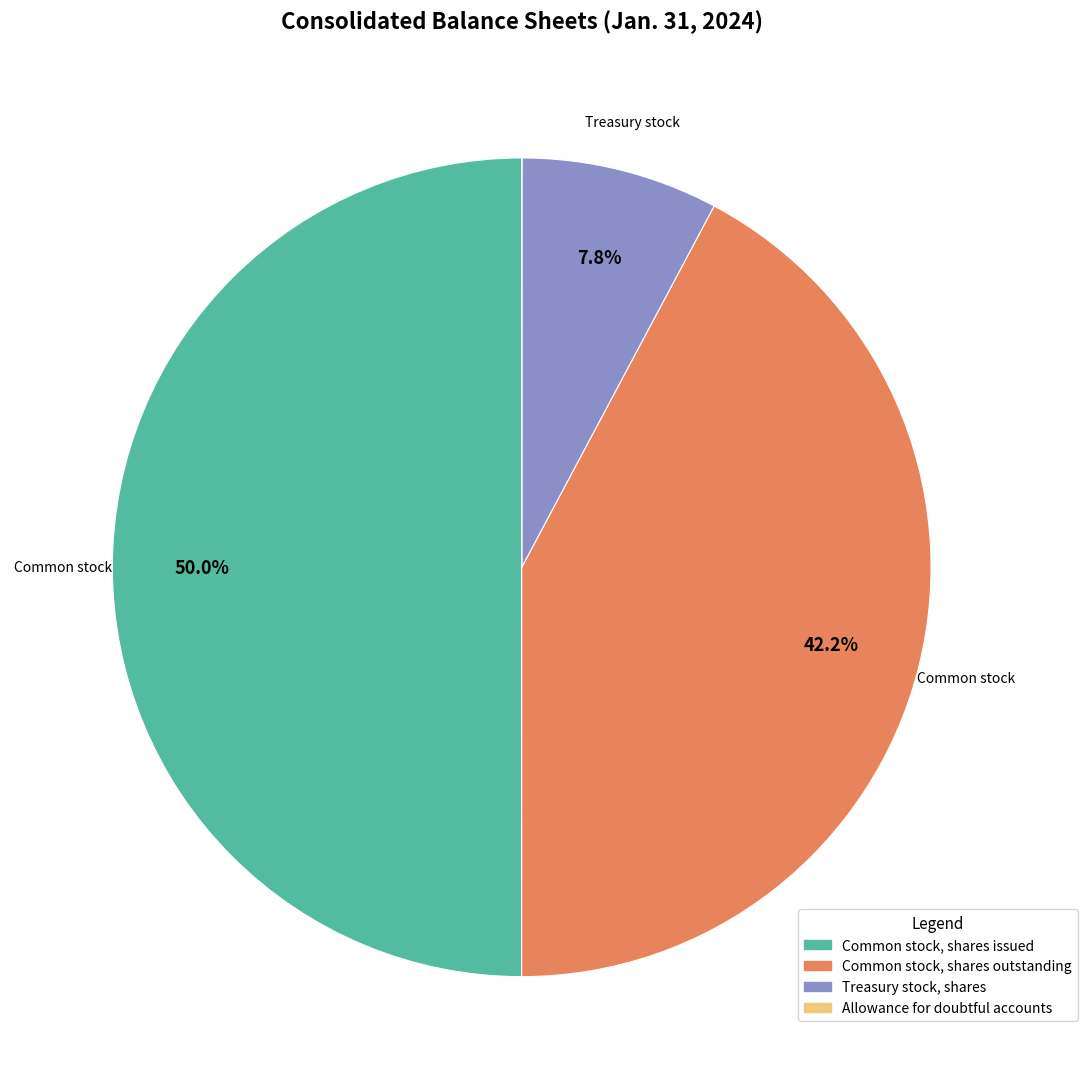

To the nearest percent, what portion does Common stock, shares issued represent?

50%